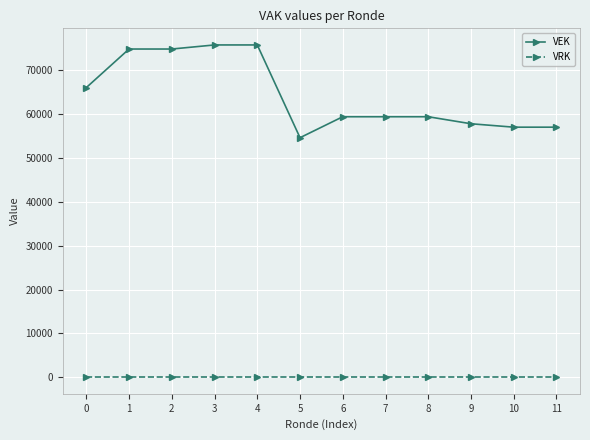

What is the maximum value shown in the chart?

75790